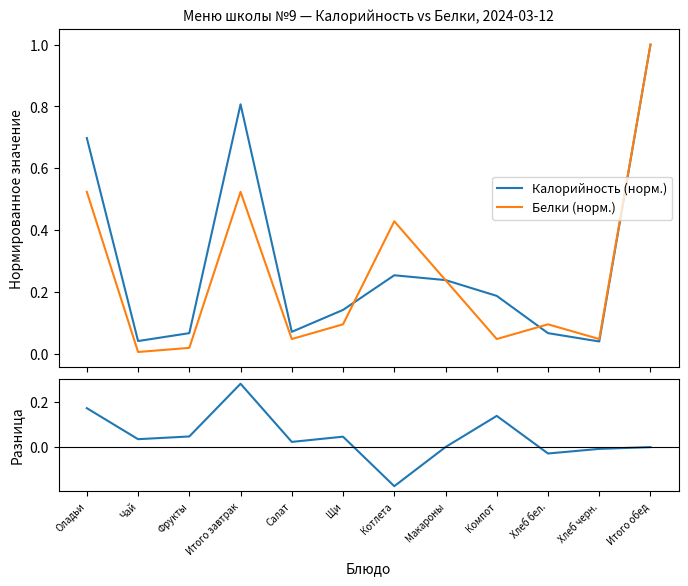

Which category has the highest value across all series?

Итого обед